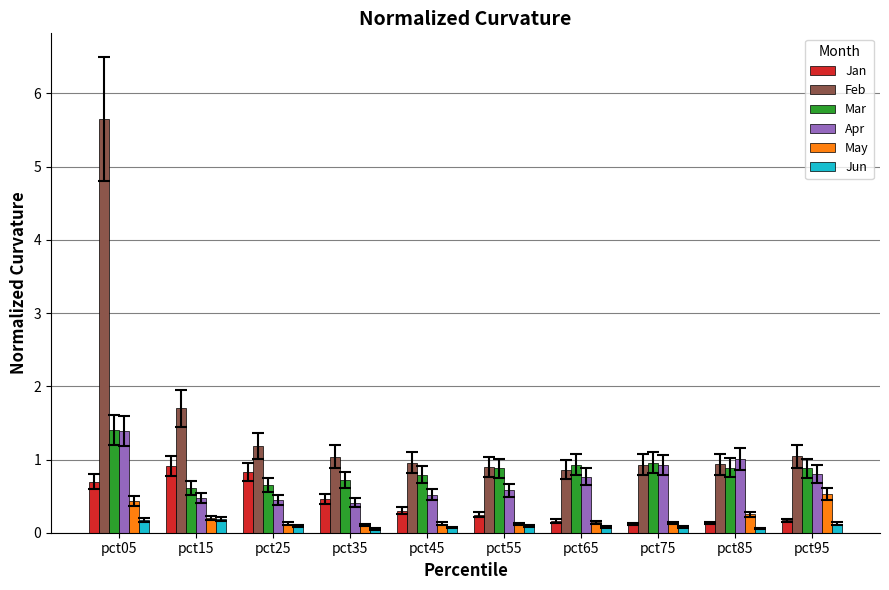

Which series has the largest total across all categories?

Feb